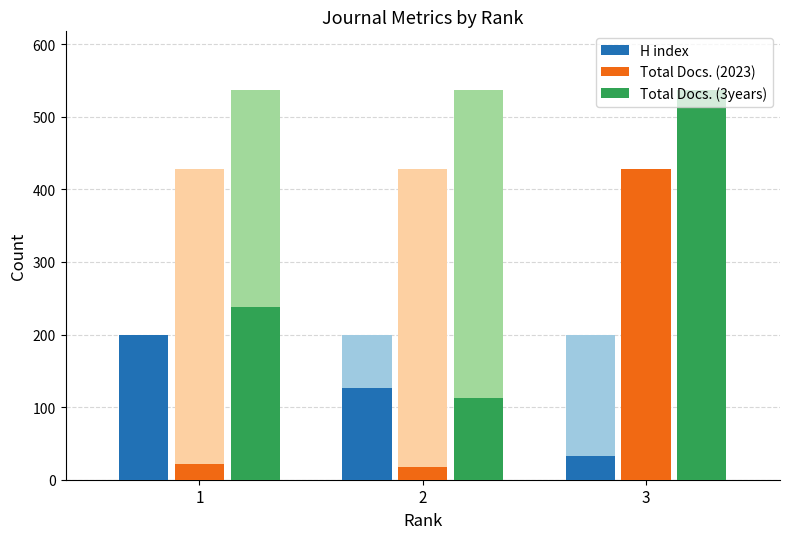

Reading left to right, what are all the values shown in this chart?

H index: 1=199	2=127	3=32
Total Docs. (2023): 1=21	2=18	3=428
Total Docs. (3years): 1=238	2=112	3=537